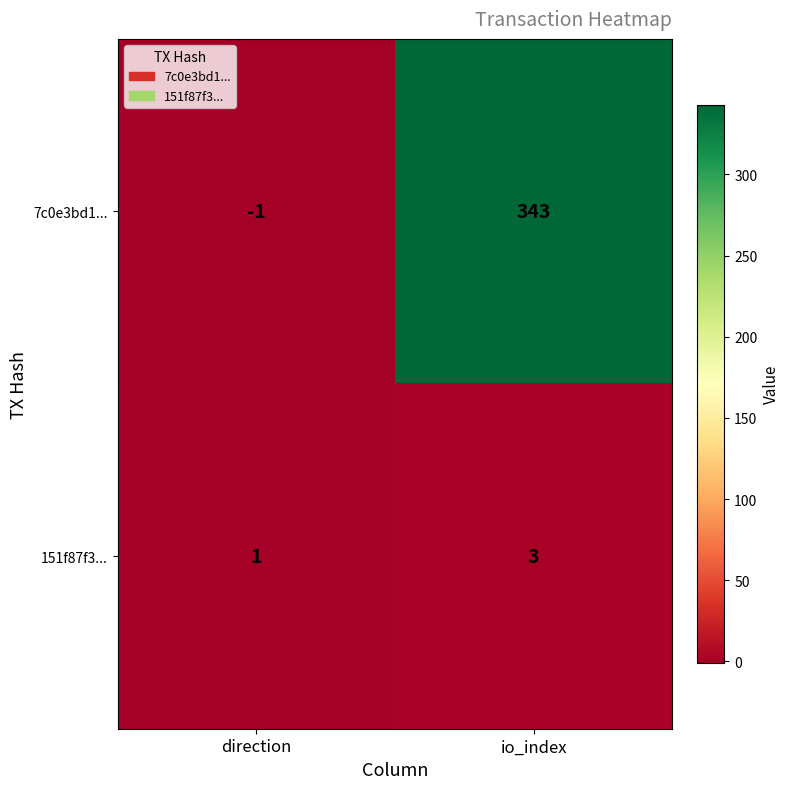

What is the smallest value displayed?

-1